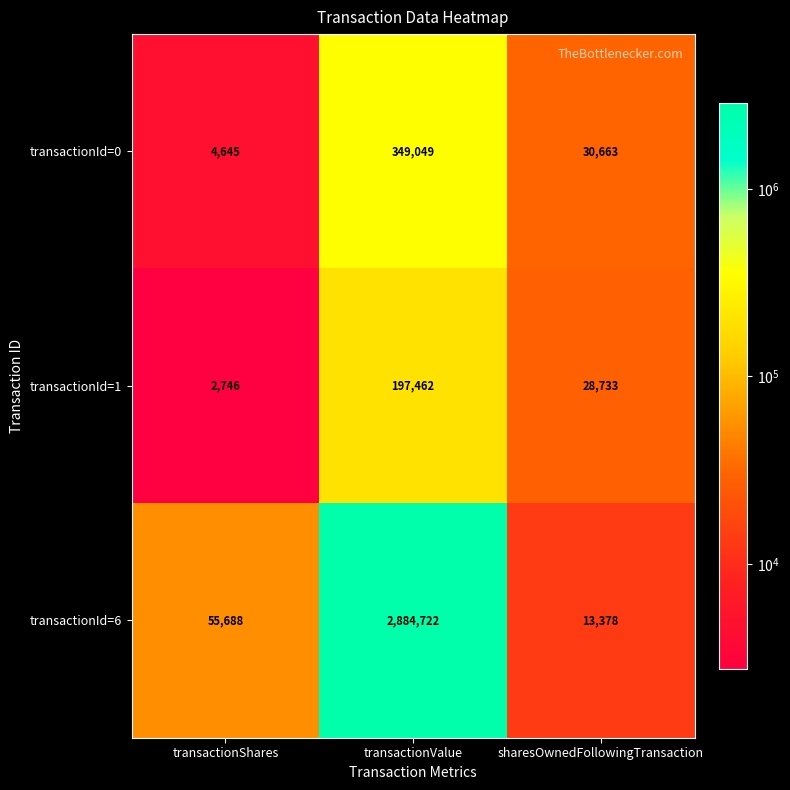

Which series has the largest range (max minus min)?

transactionId=6